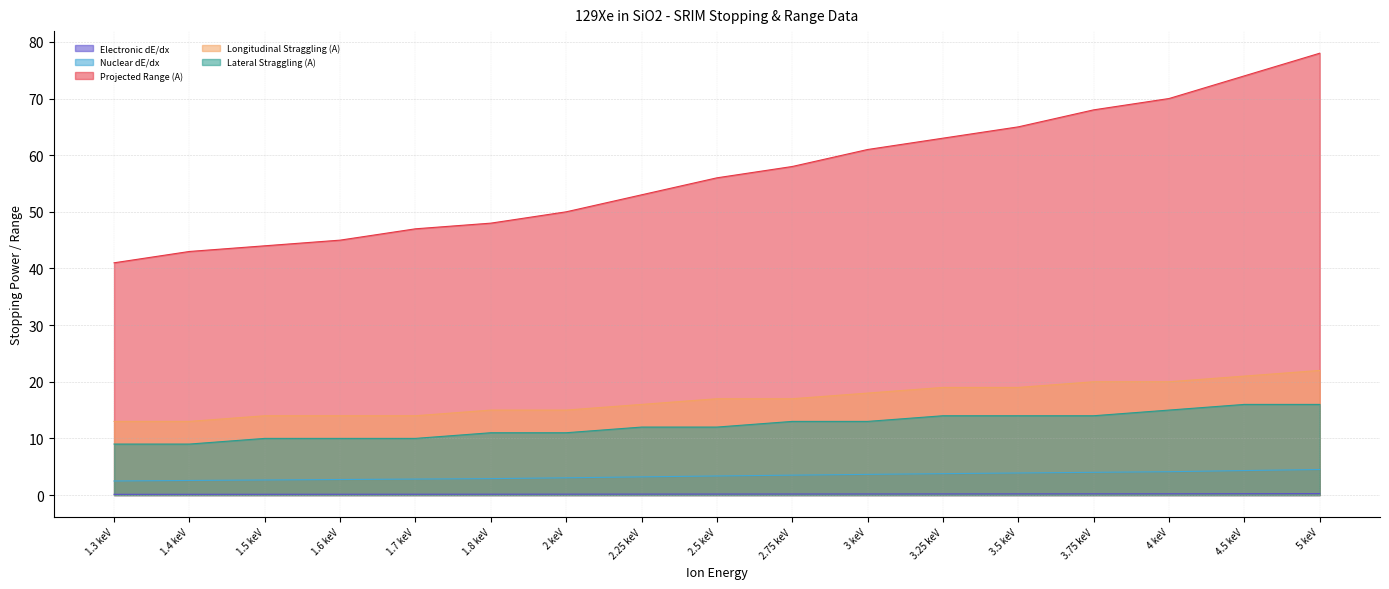

What are all the series names shown in the legend?

Electronic dE/dx, Nuclear dE/dx, Projected Range (A), Longitudinal Straggling (A), Lateral Straggling (A)